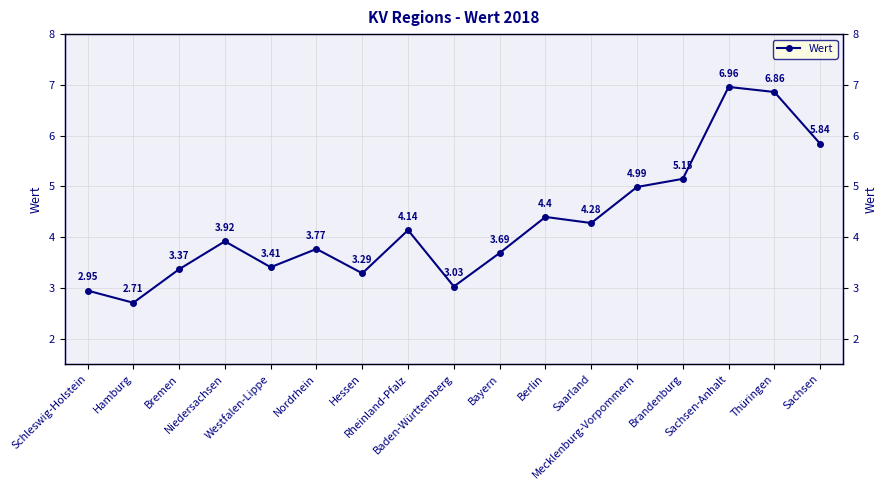

List the labels in order of value, largest first.

Sachsen-Anhalt, Thüringen, Sachsen, Brandenburg, Mecklenburg-Vorpommern, Berlin, Saarland, Rheinland-Pfalz, Niedersachsen, Nordrhein, Bayern, Westfalen-Lippe, Bremen, Hessen, Baden-Württemberg, Schleswig-Holstein, Hamburg